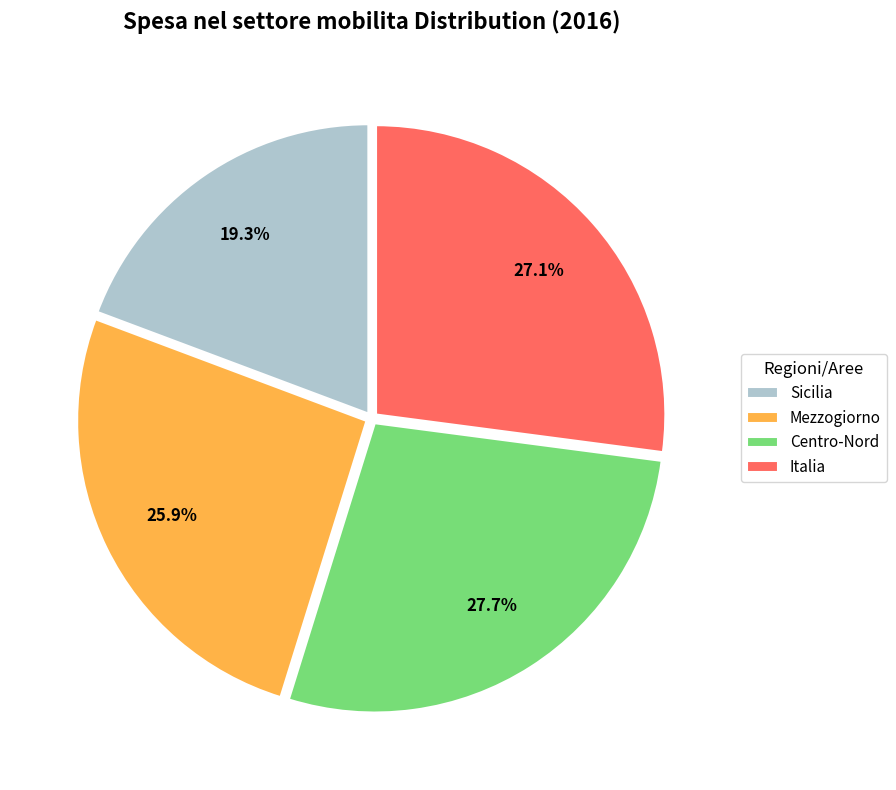

How much of the chart is everything except Italia?

72.9%